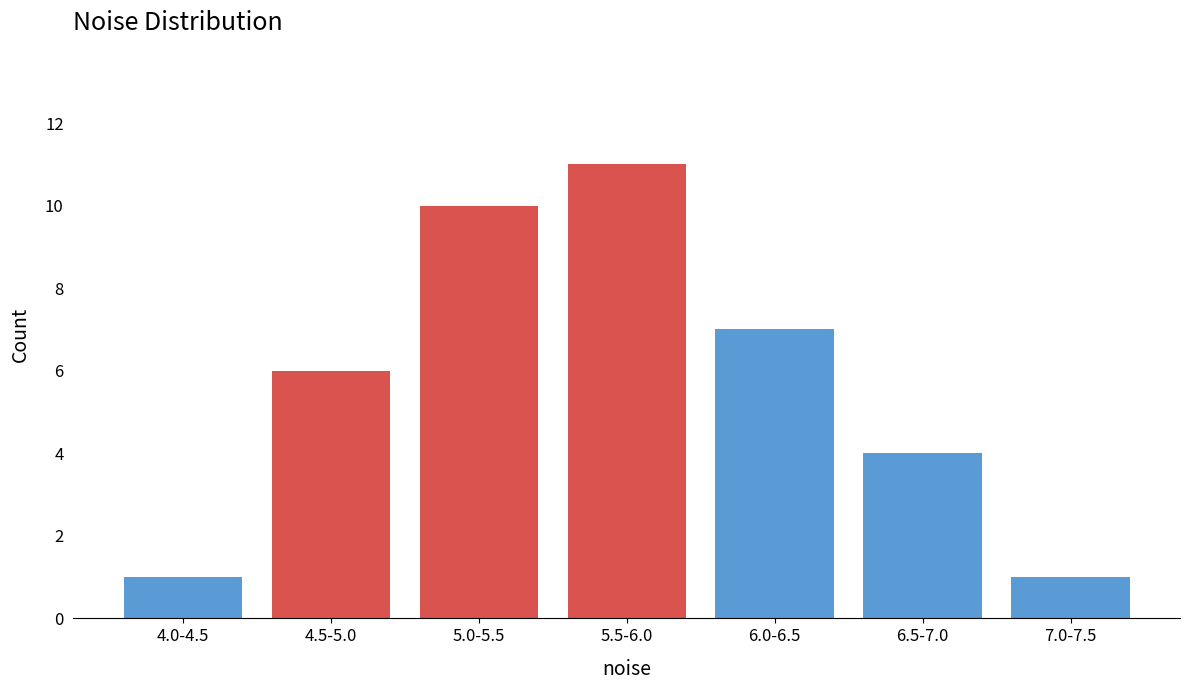

Reading left to right, list all the values displayed in this chart.

4.0-4.5=1	4.5-5.0=6	5.0-5.5=10	5.5-6.0=11	6.0-6.5=7	6.5-7.0=4	7.0-7.5=1